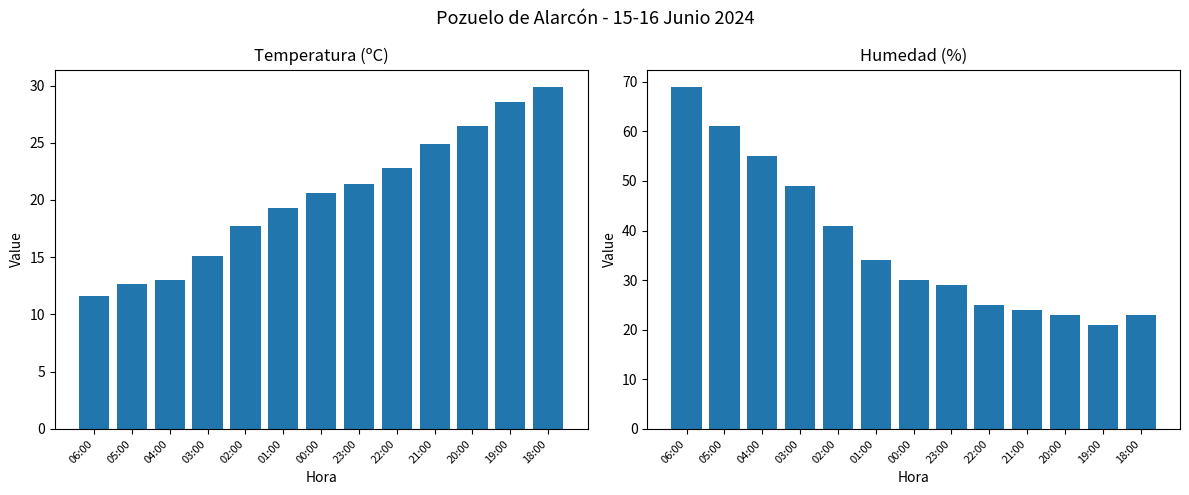

What is the label of the 3rd bar from the left?

04:00